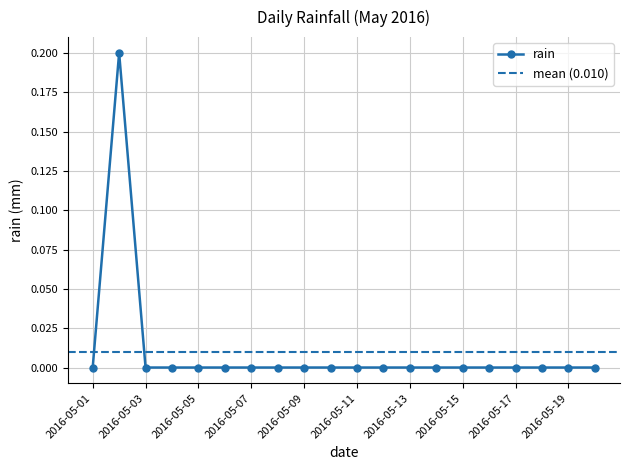

Between 2016-05-17 and 2016-05-19, which is larger?

2016-05-17